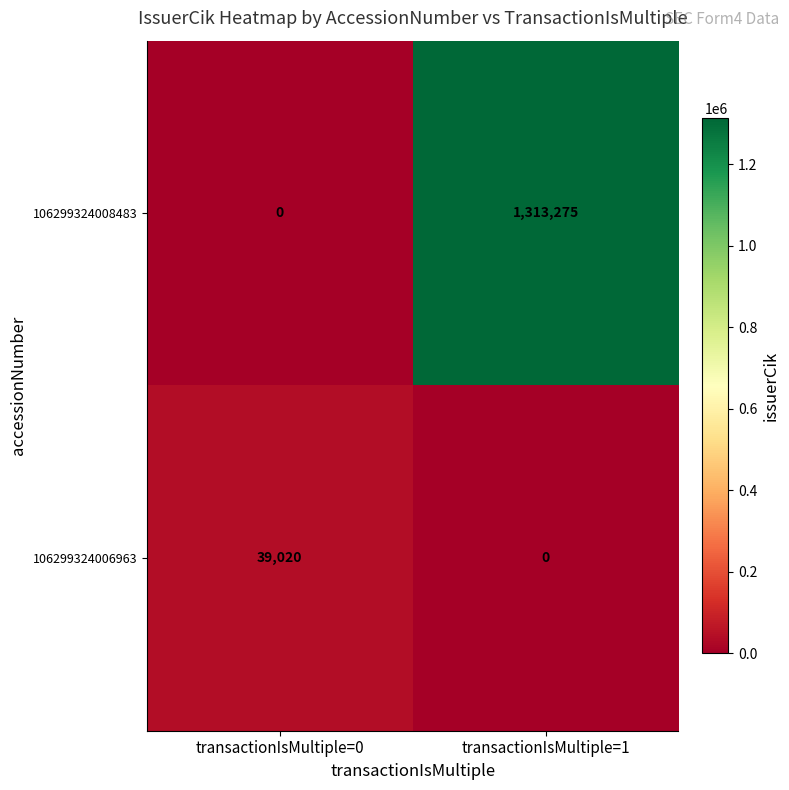

True or false: 106299324006963 has a value of 39020 at transactionIsMultiple=0.

True